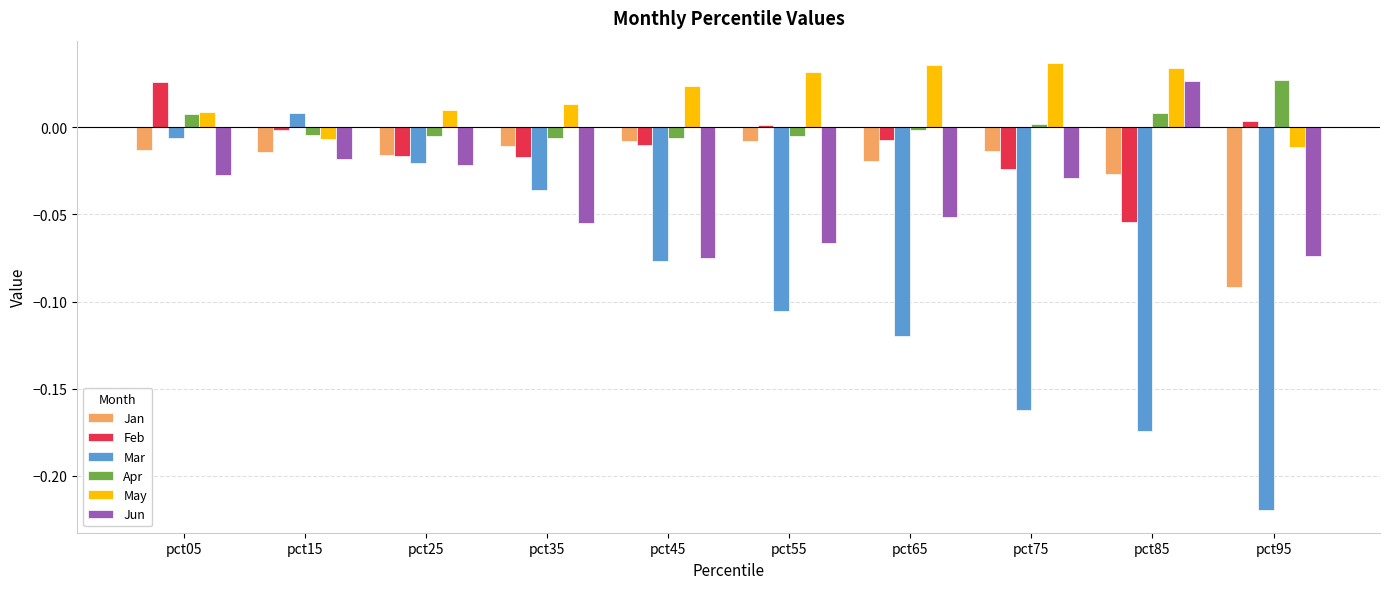

How many values in the Feb series exceed 0?

3